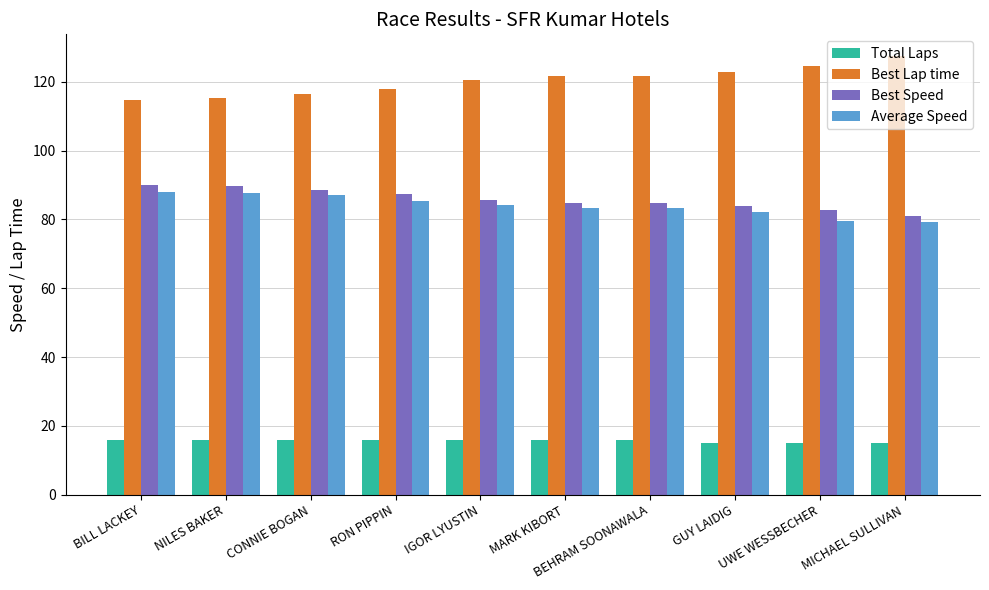

How many groups of bars are there?

10